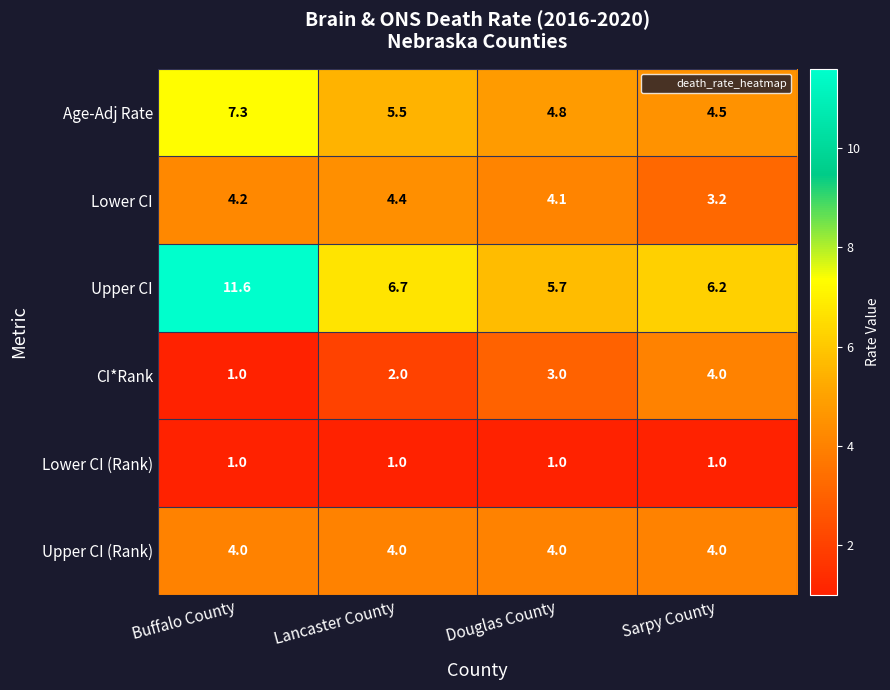

Count the number of categories in the chart.

4